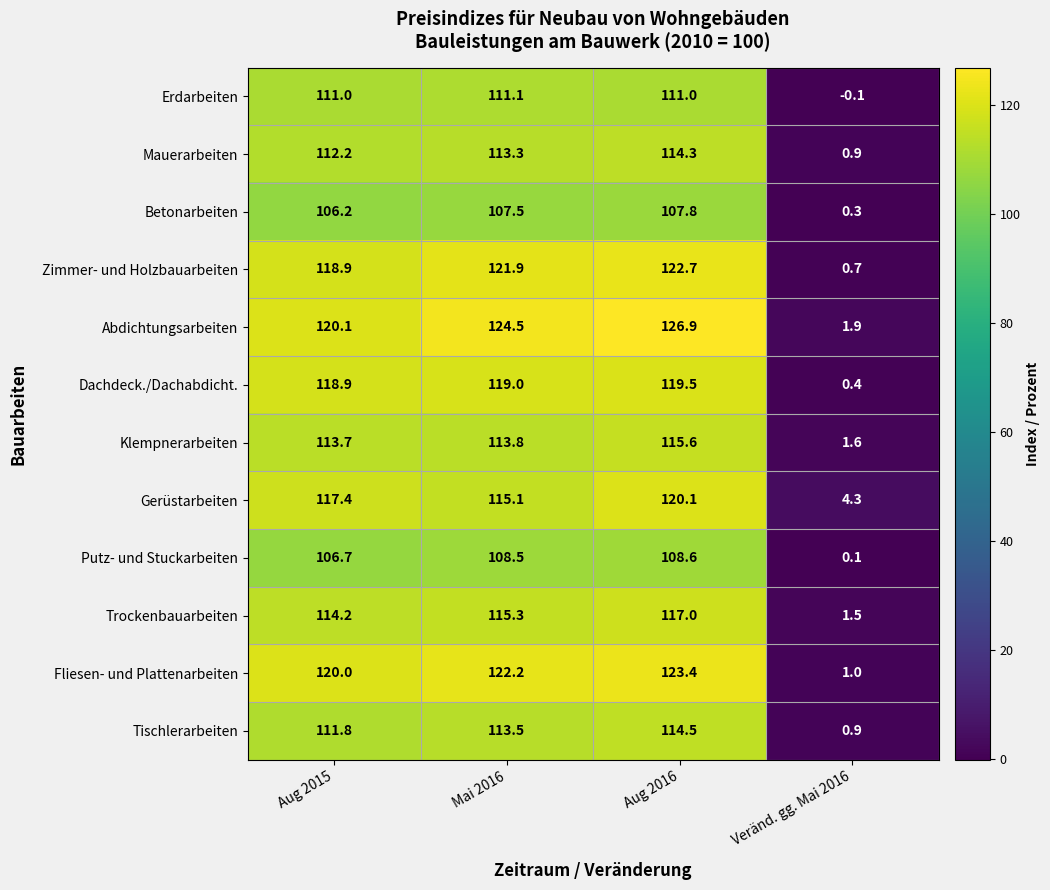

What is the lowest value of the Gerüstarbeiten series?

4.3